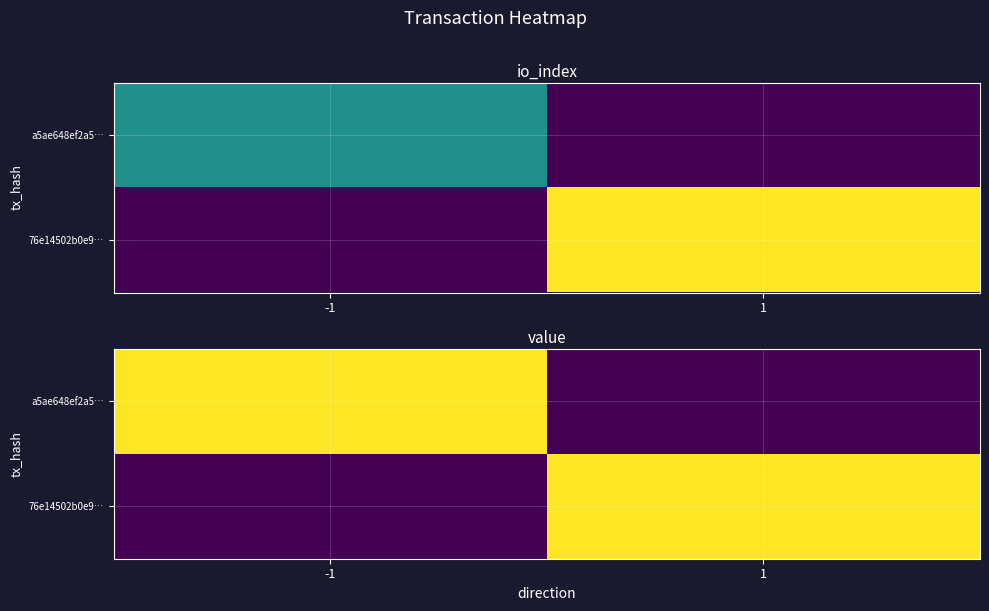

At which category does the chart reach its peak across all series?

-1